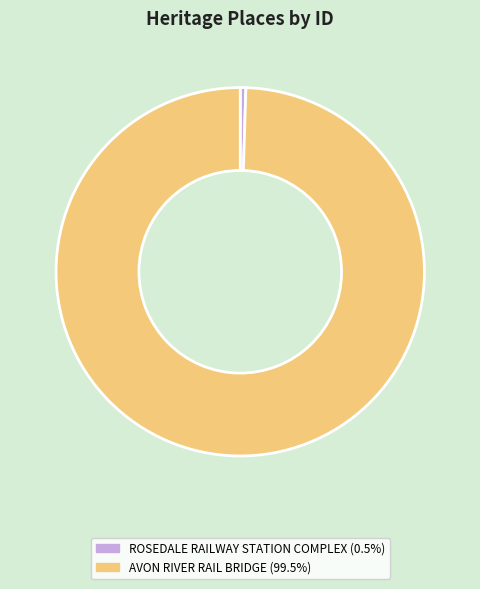

How many slices are in this pie chart?

2